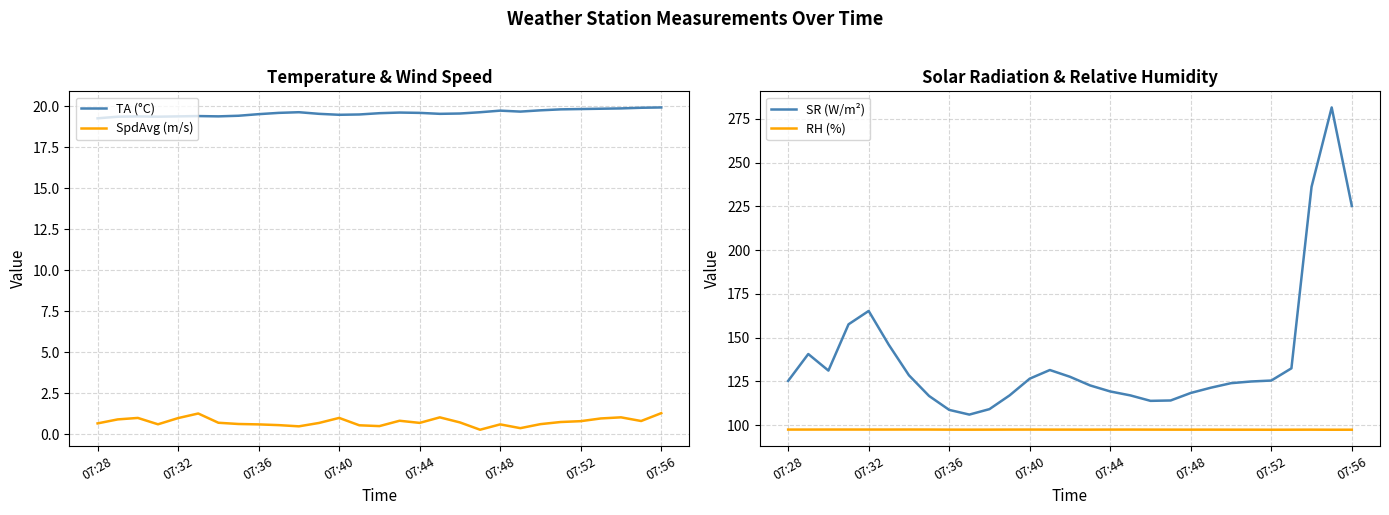

What is the highest value of the RH (%) series?

97.5